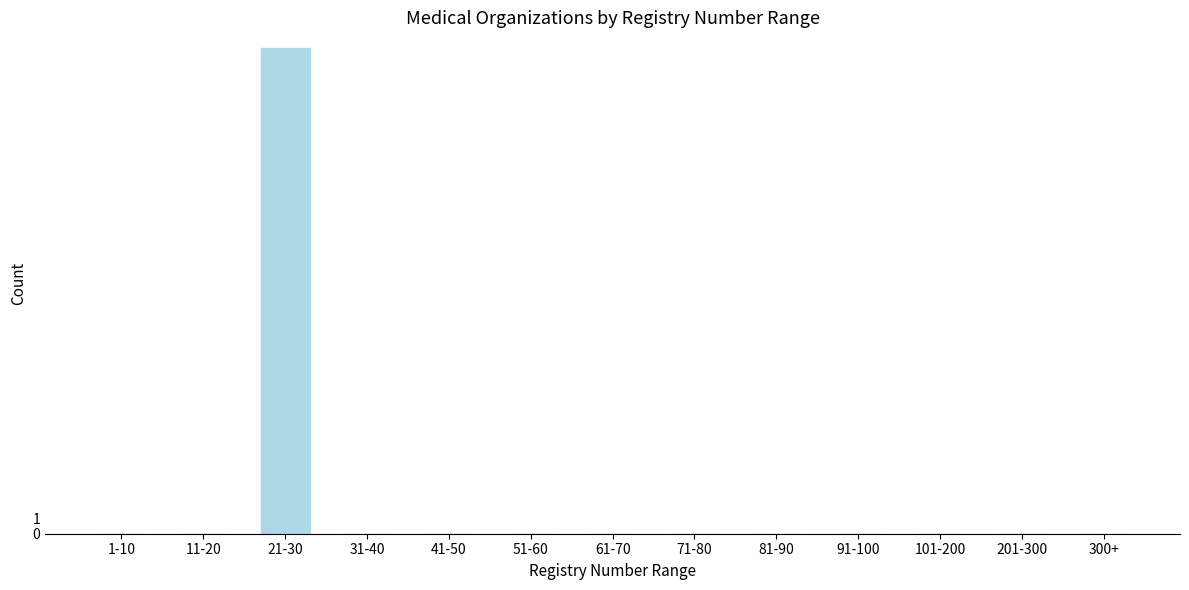

Reading left to right, transcribe all the data shown in this chart.

1-10=0	11-20=0	21-30=32	31-40=0	41-50=0	51-60=0	61-70=0	71-80=0	81-90=0	91-100=0	101-200=0	201-300=0	300+=0